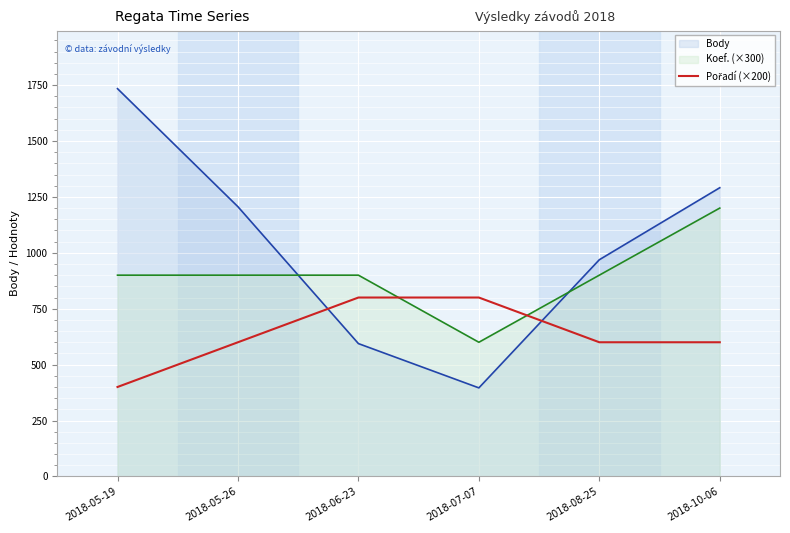

What is the difference between the maximum and minimum values in the Body series?

1338